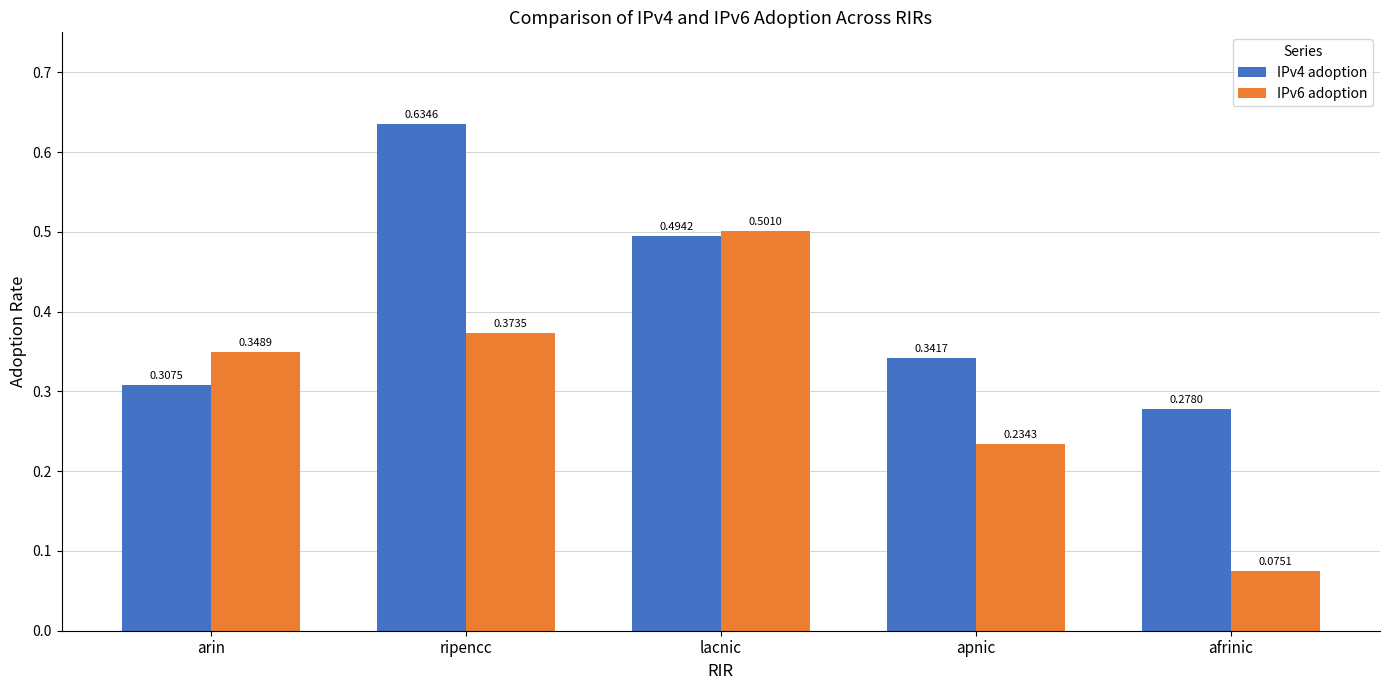

True or false: IPv6 adoption has a value of 0.2 at ripencc.

False